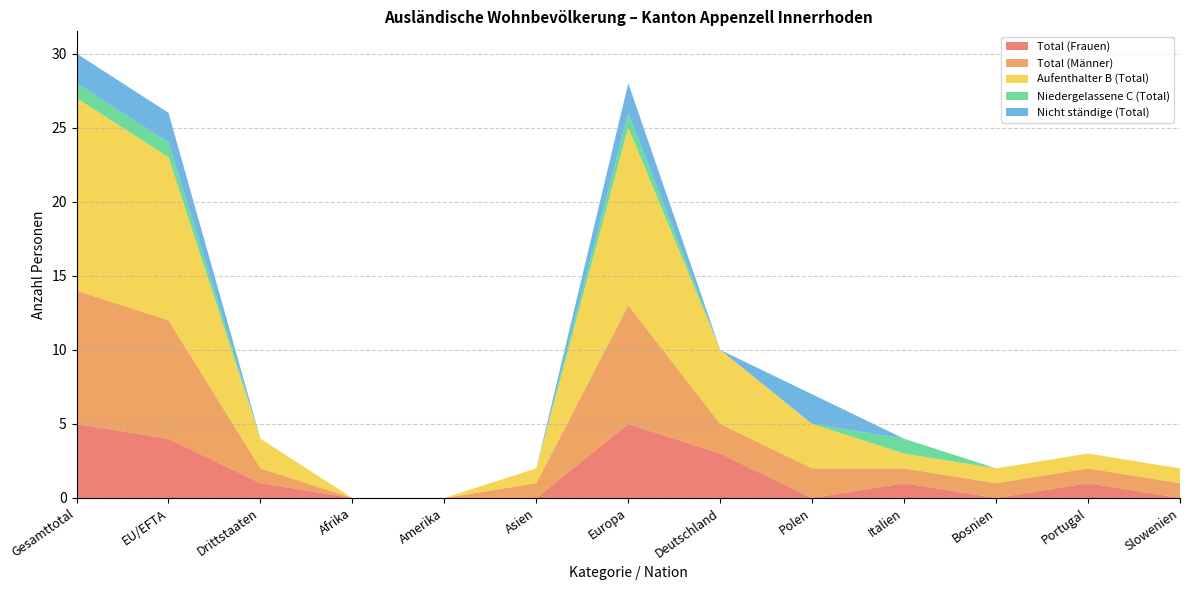

Reading left to right, transcribe all the data shown in this chart.

Total (Frauen): 5	4	1	0	0	0	5	3	0	1	0	1	0
Total (Männer): 9	8	1	0	0	1	8	2	2	1	1	1	1
Aufenthalter B (Total): 13	11	2	0	0	1	12	5	3	1	1	1	1
Niedergelassene C (Total): 1	1	0	0	0	0	1	0	0	1	0	0	0
Nicht ständige (Total): 2	2	0	0	0	0	2	0	2	0	0	0	0